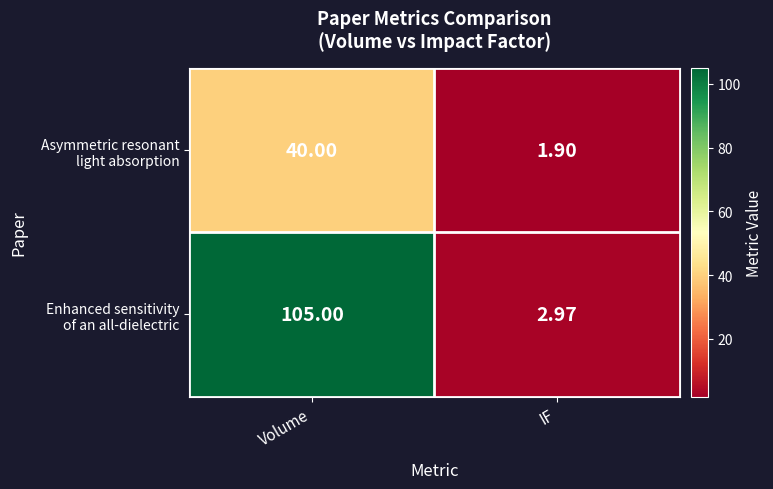

Which label corresponds to the smallest value in the chart?

IF